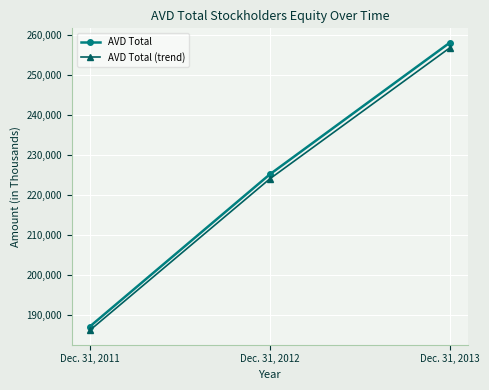

At how many categories does at least one series exceed 243983?

1